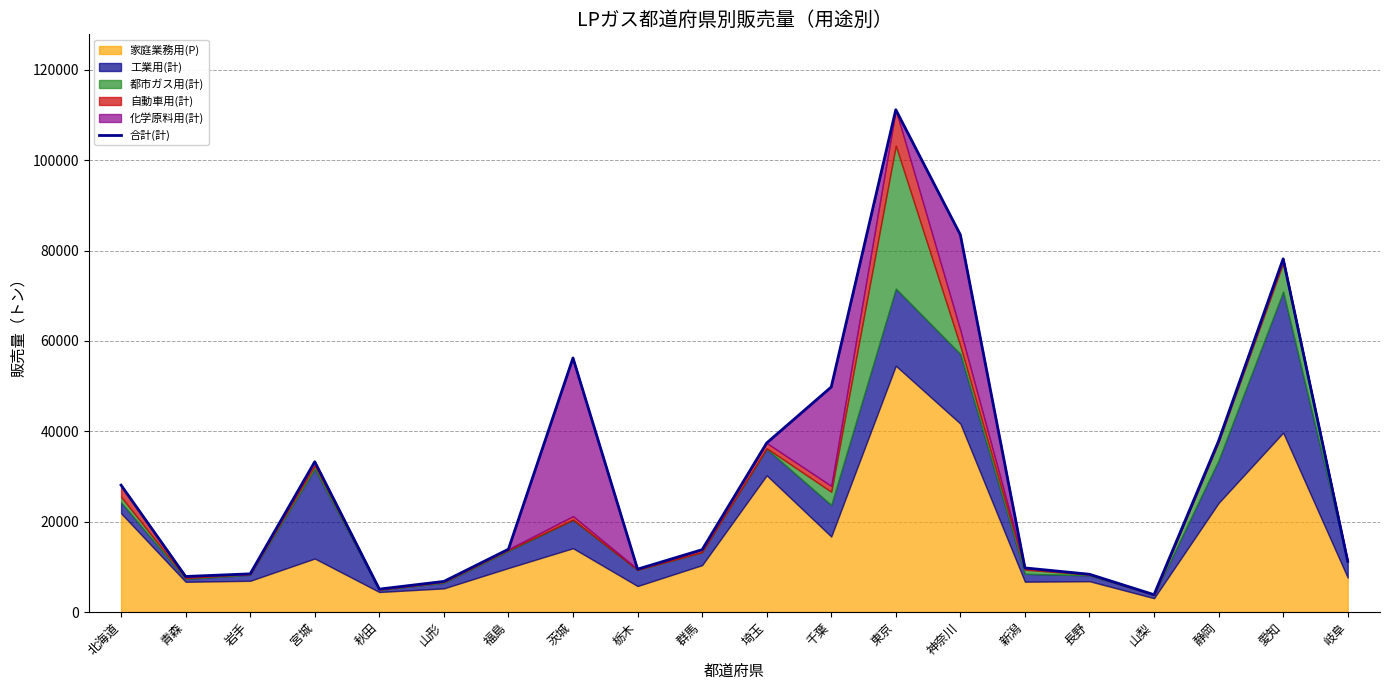

Reading left to right, extract all data points from this chart.

28084	7867	8450	33263	5073	6772	13905	56242	9491	13798	37417	49808	111202	83507	9763	8359	3836	37883	78184	11217